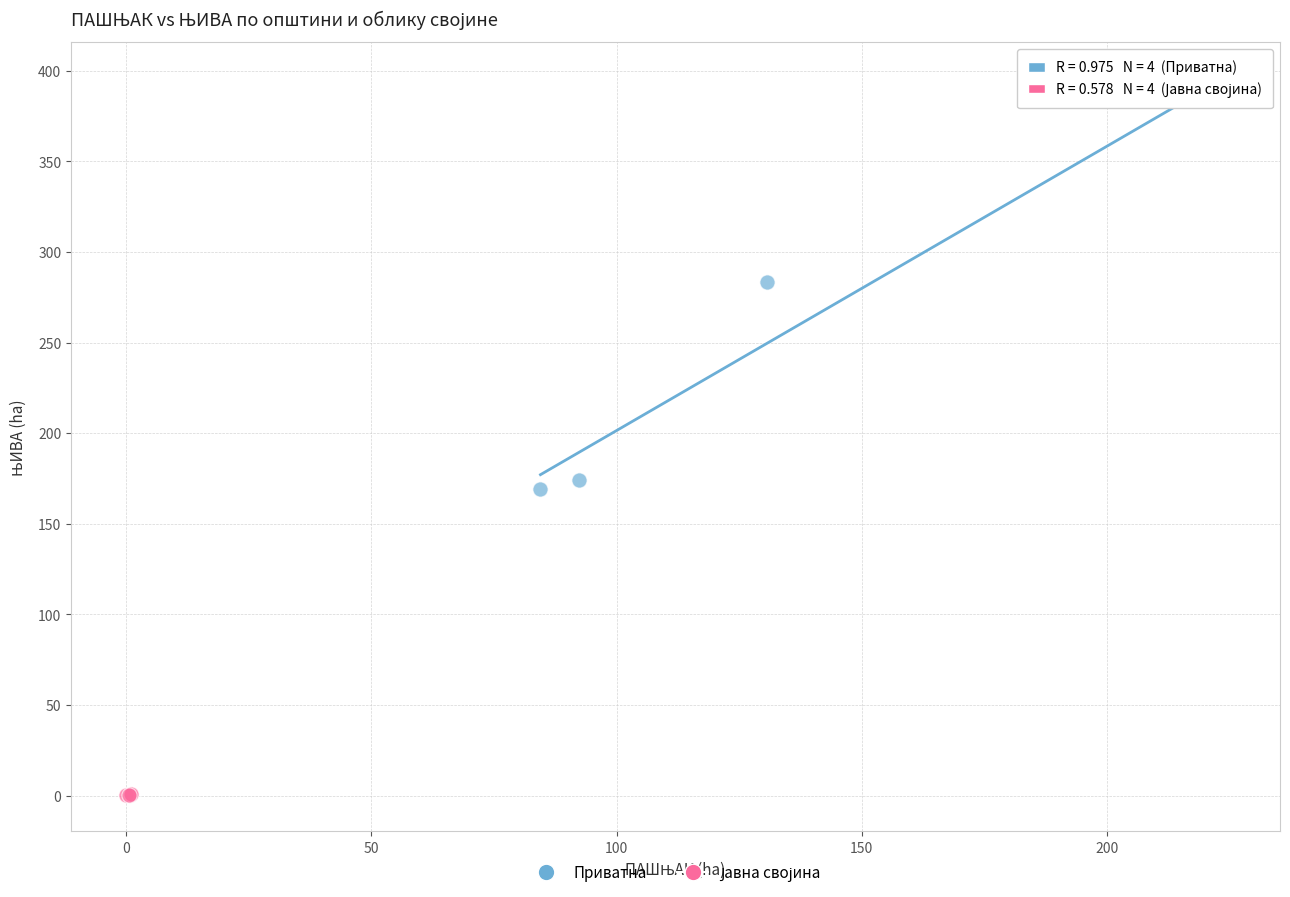

Which series has the widest spread of Y values?

Приватна